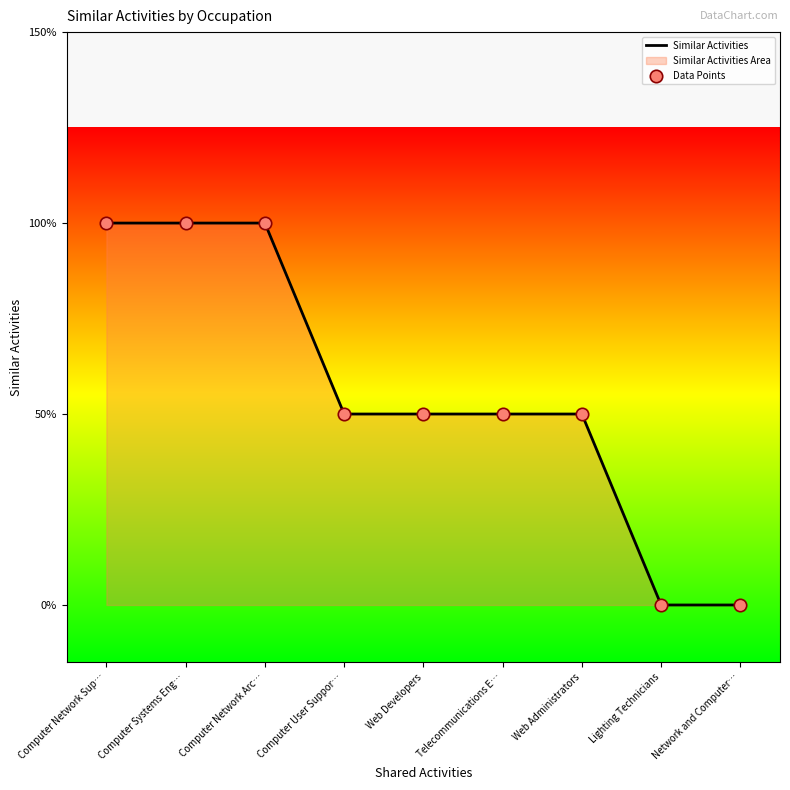

Which series has the widest spread of Y values?

Similar Activities